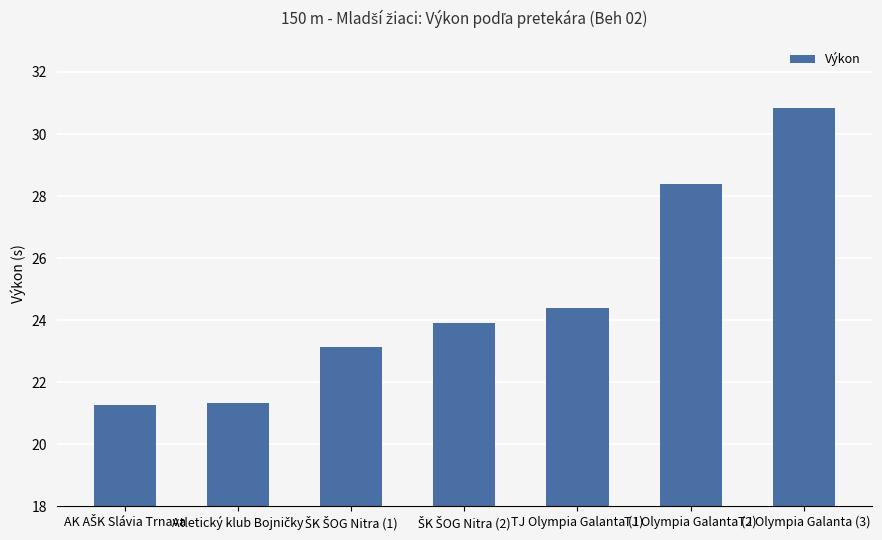

What is the difference between the maximum and minimum values?

9.6